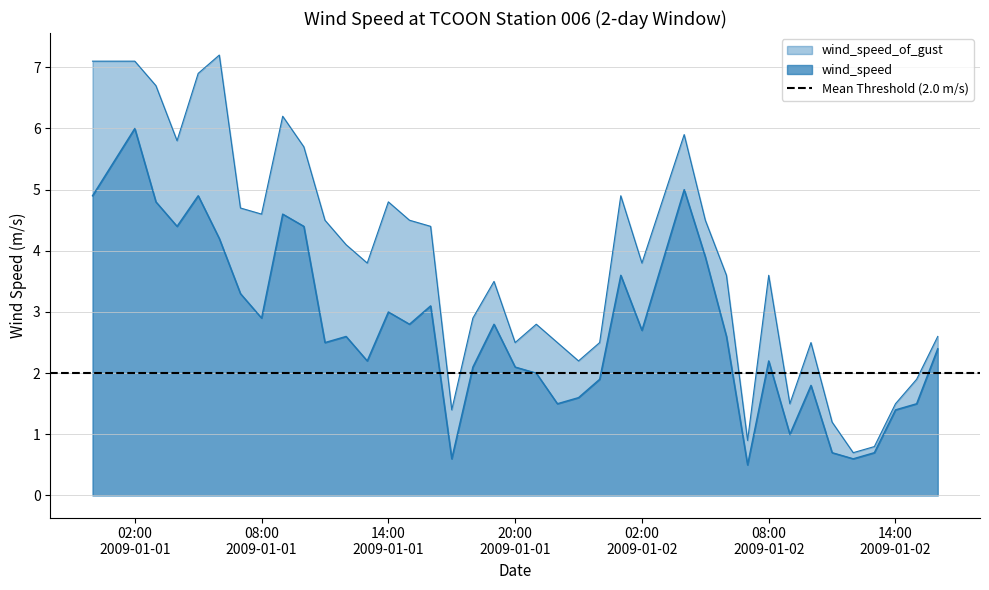

What is the highest value of the wind_speed_of_gust series?

7.2